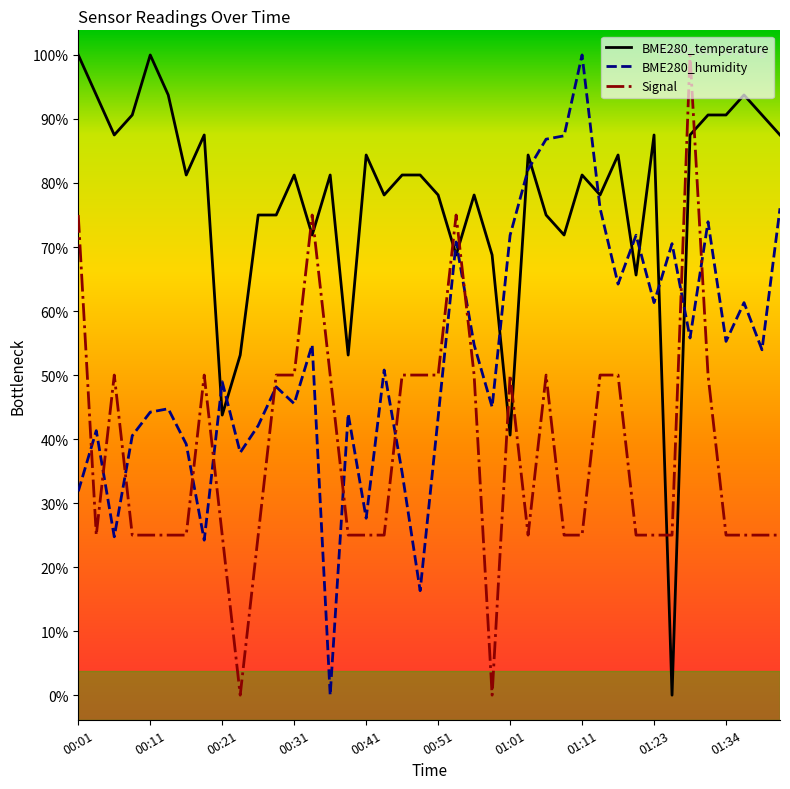

Does the chart display data point markers on the line(s)?

No